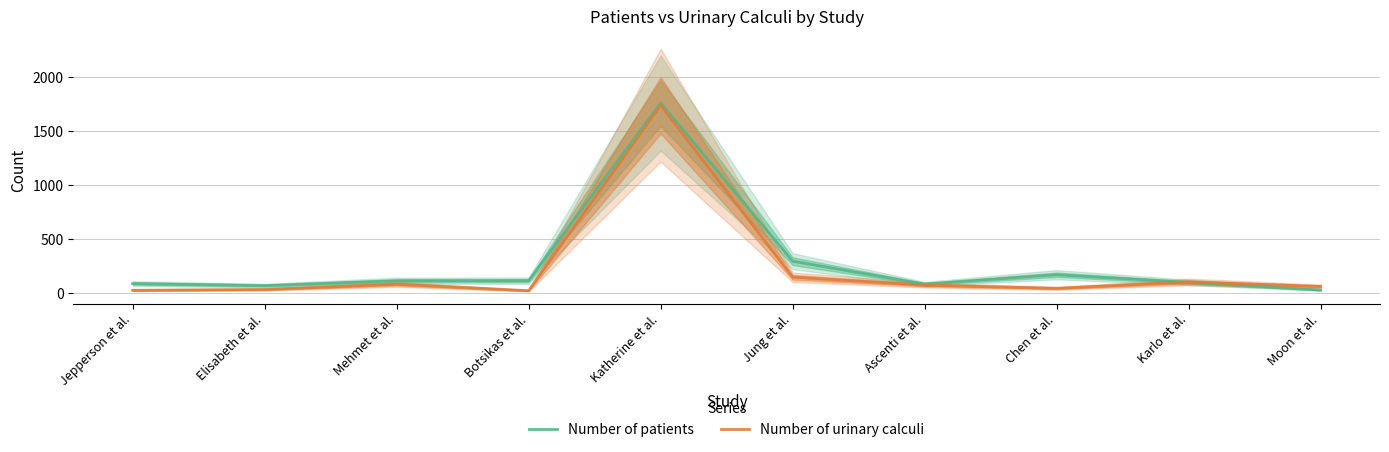

What is the highest value of the Number of patients series?

1760